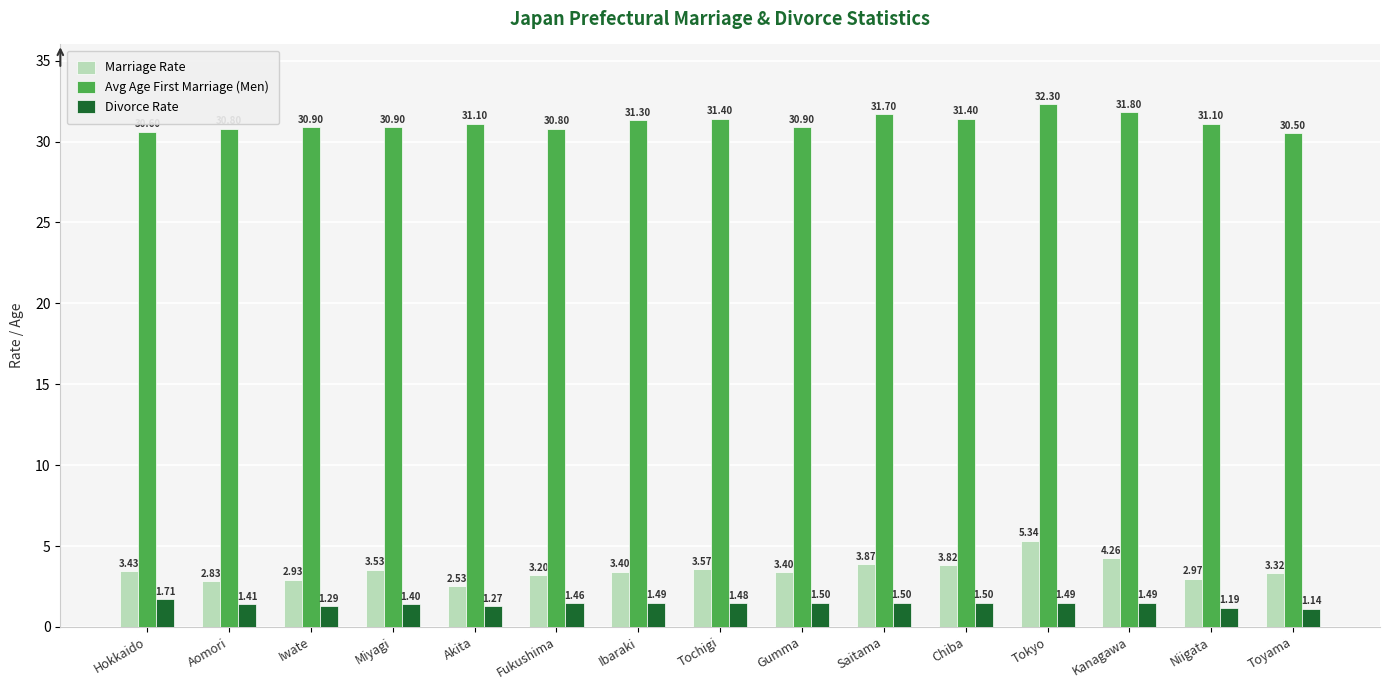

Which category has the lowest value in the Divorce Rate series?

Toyama